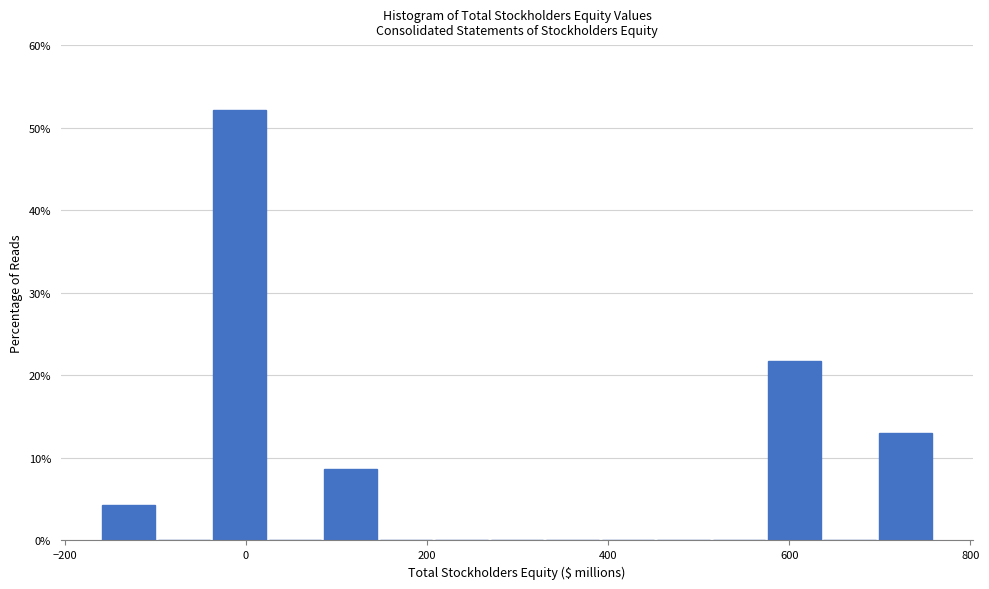

Read against the x-axis, roughly where is the centre of the tallest bar?

0